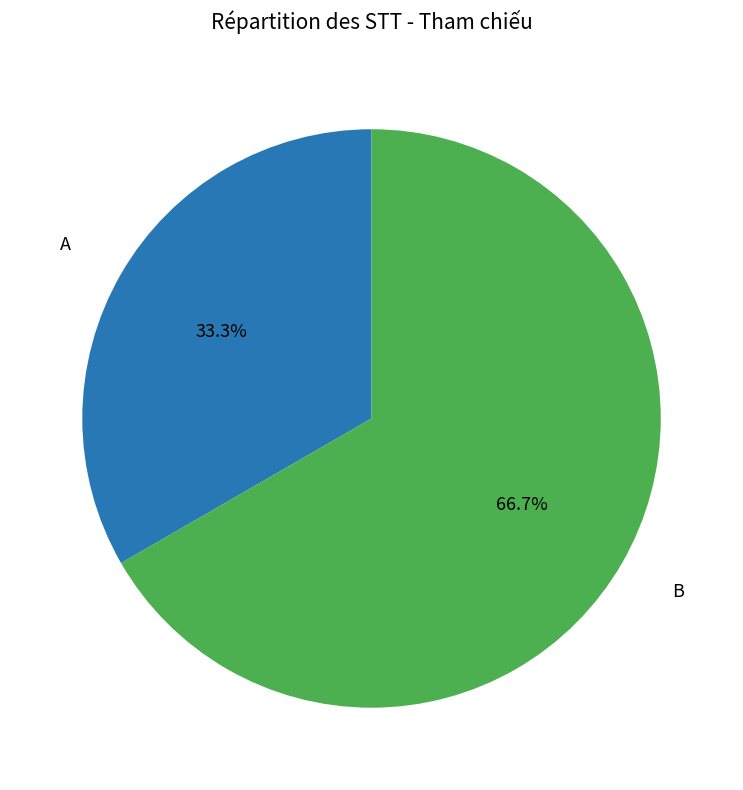

How many segments does this pie chart have?

2